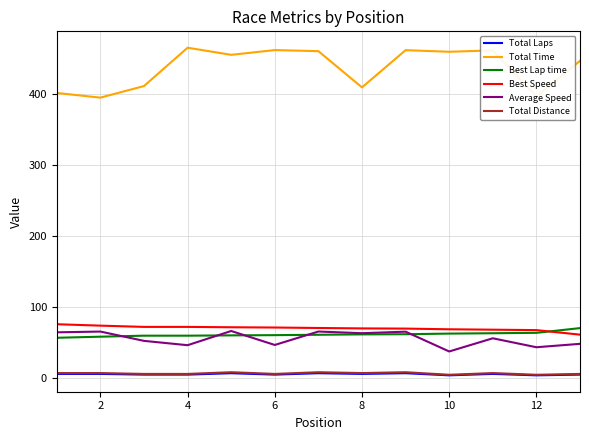

What is the minimum value shown in the chart?

4.0